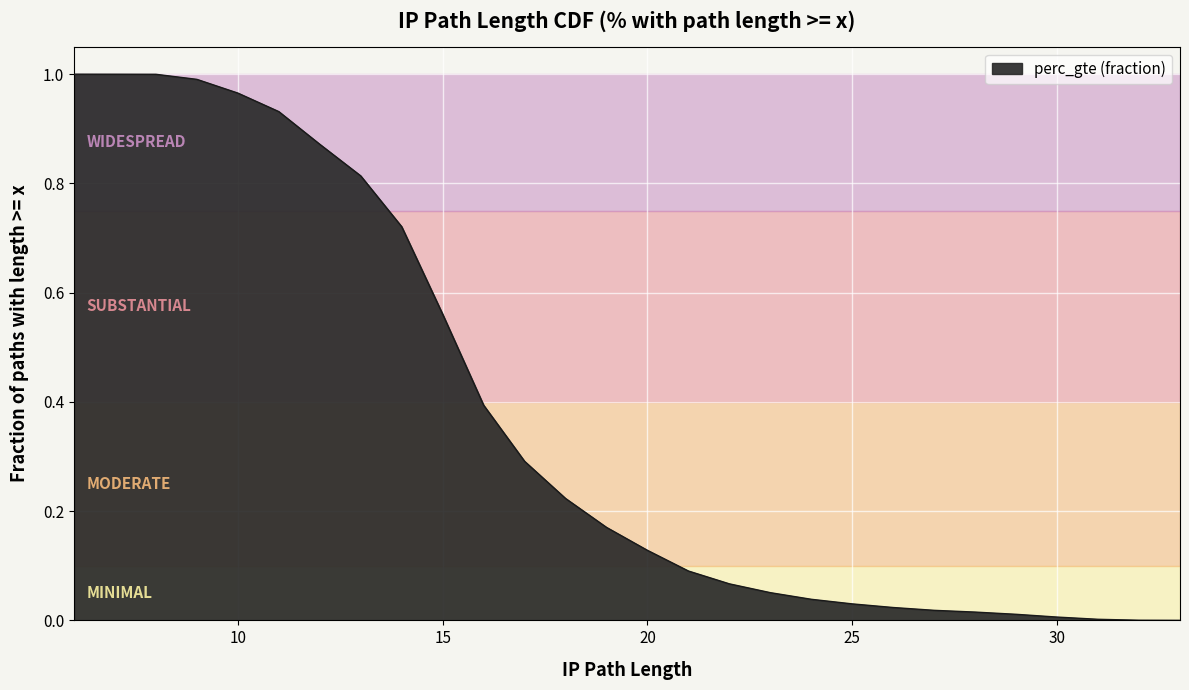

What is the greatest value displayed?

1.0